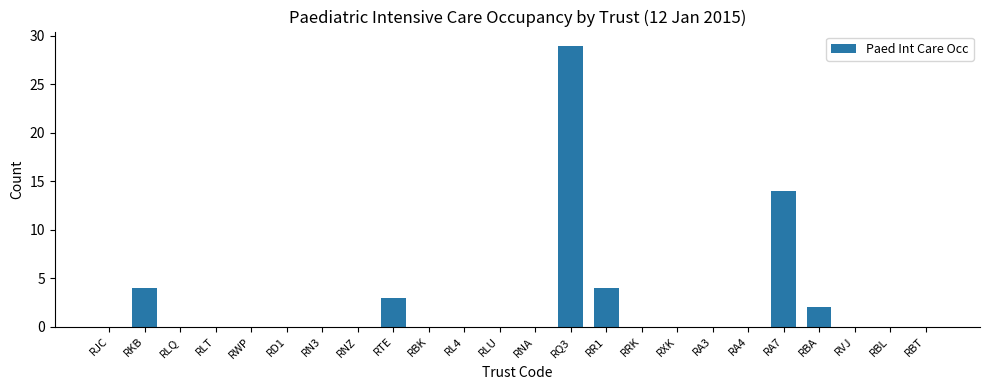

Which has a higher value, RA3 or RA7?

RA7